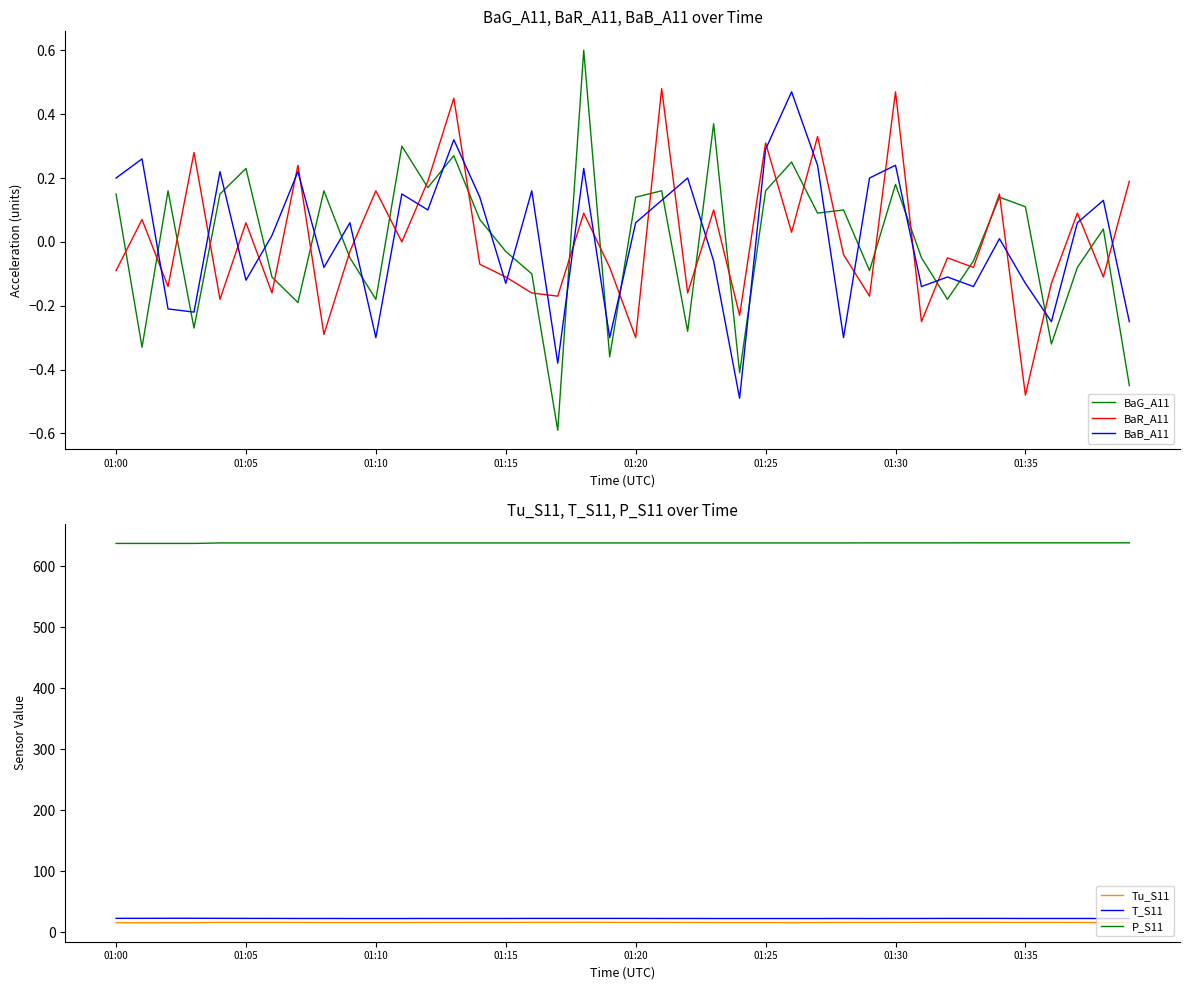

Is it true that P_S11 equals 270.9 at 18?

False